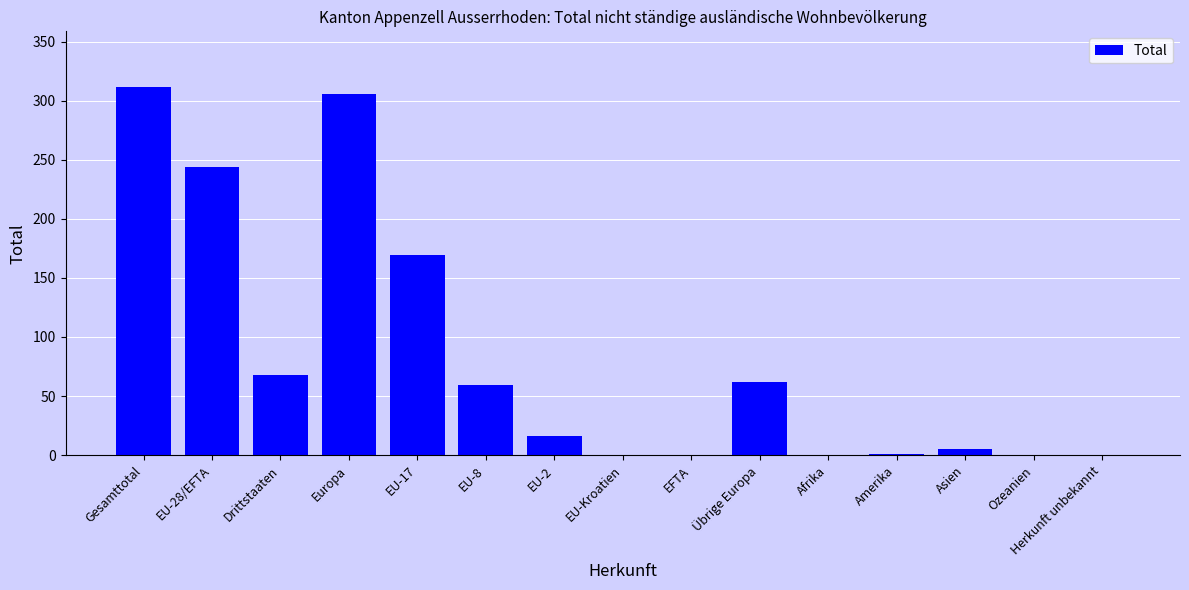

True or false: the data shows 90 at Drittstaaten.

False